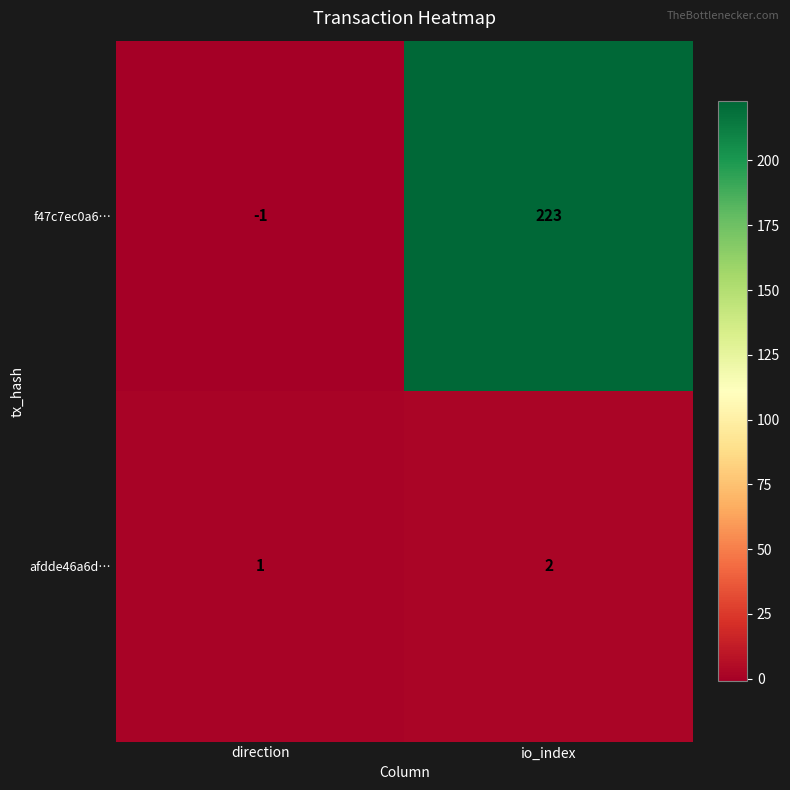

Count the number of categories in the chart.

2